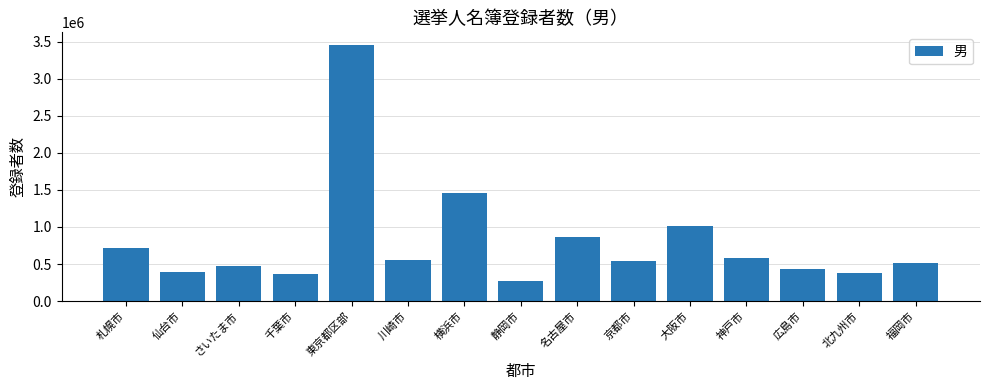

Count the number of categories in the chart.

15